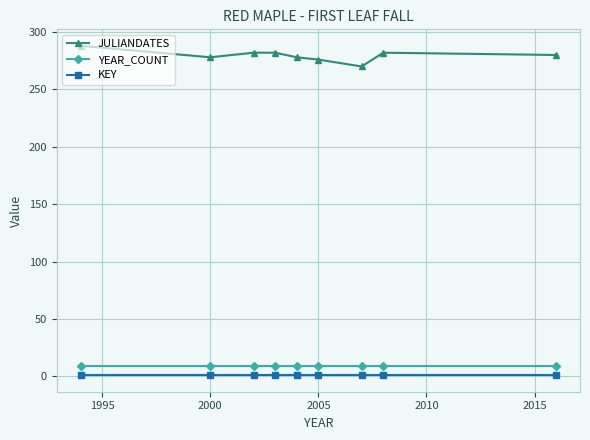

Which series has the widest spread of values?

JULIANDATES